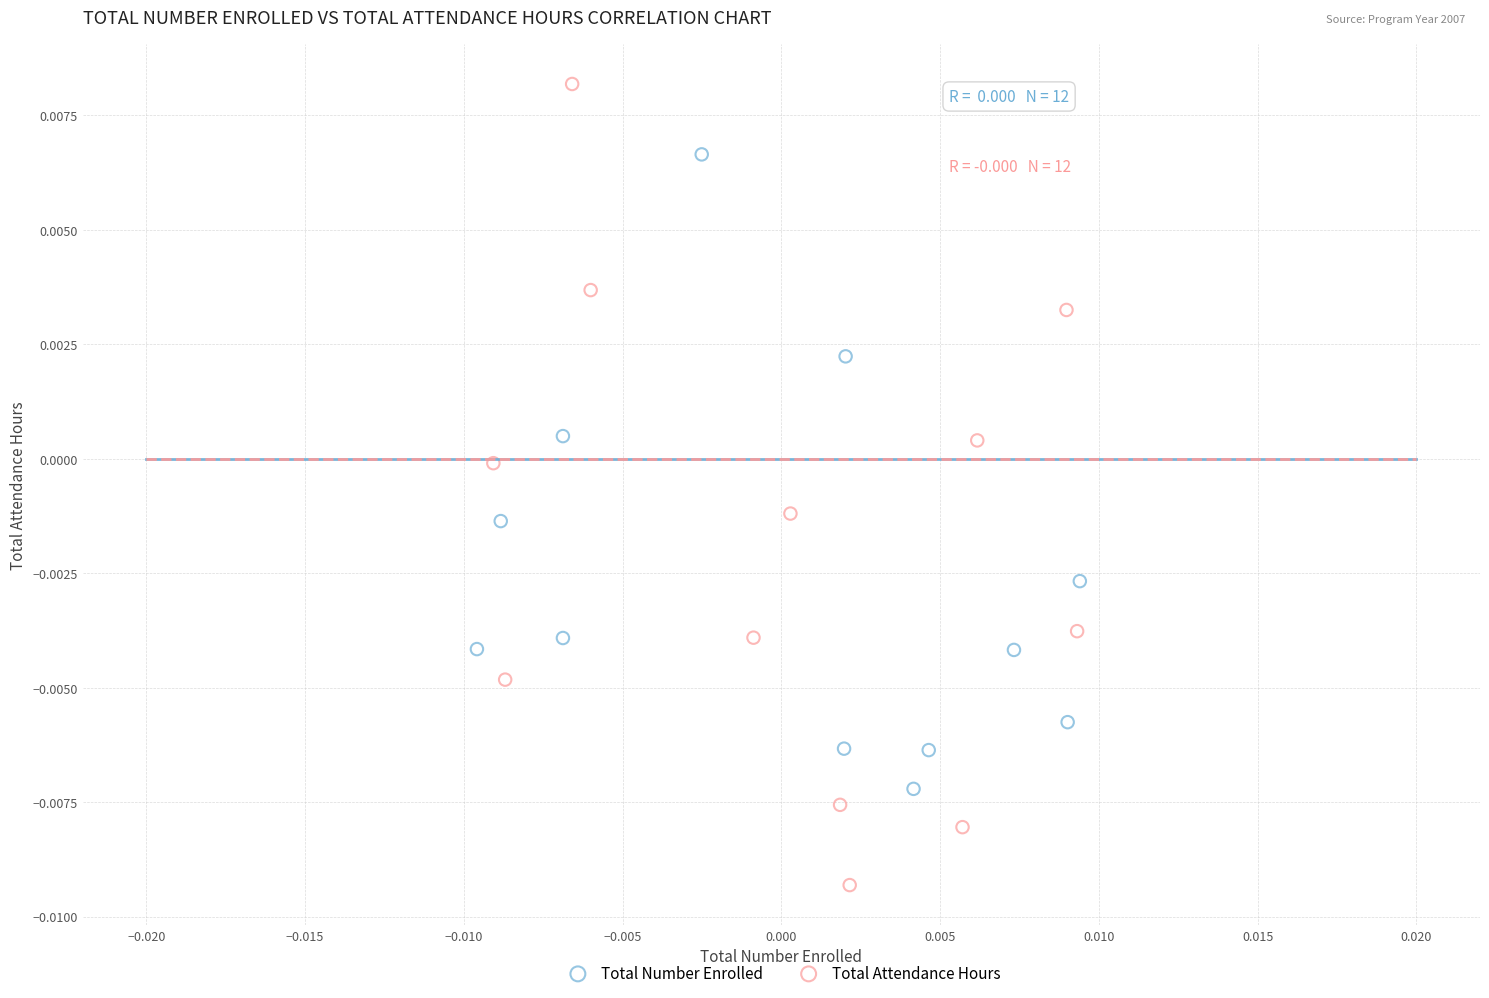

Which series reaches the minimum Y coordinate?

Total Attendance Hours